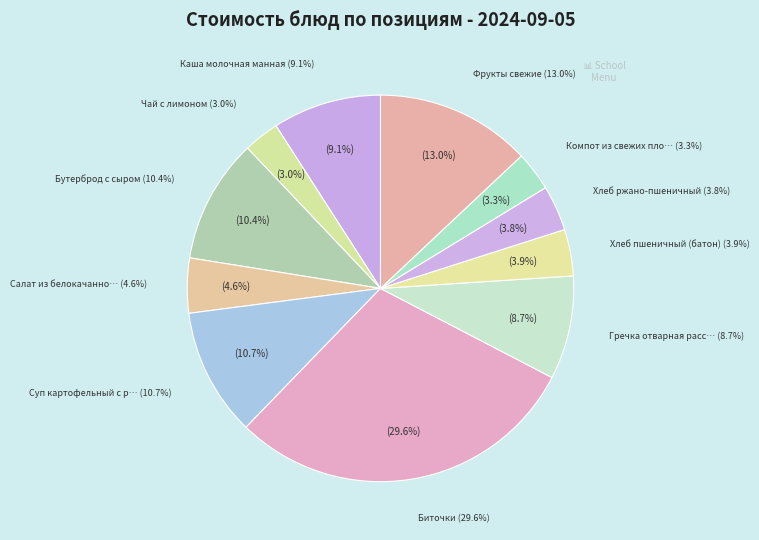

Rank the categories by value from lowest to highest.

Чай с лимоном, Компот из свежих плодов и ягод, Хлеб ржано-пшеничный, Хлеб пшеничный (батон), Салат из белокачанной капусты, Гречка отварная рассыпчатая, Каша молочная манная, Бутерброд с сыром, Суп картофельный с рыбой, Фрукты свежие, Биточки